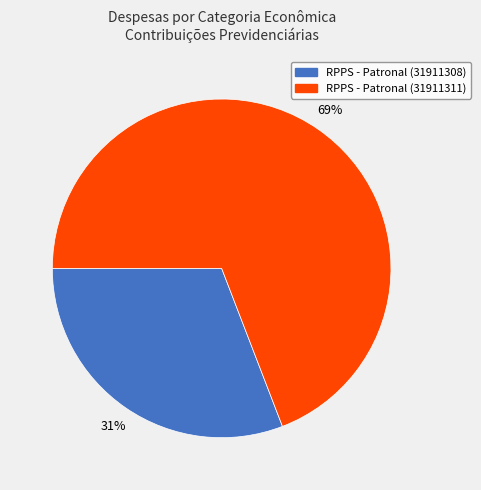

Does any single category account for the majority?

Yes